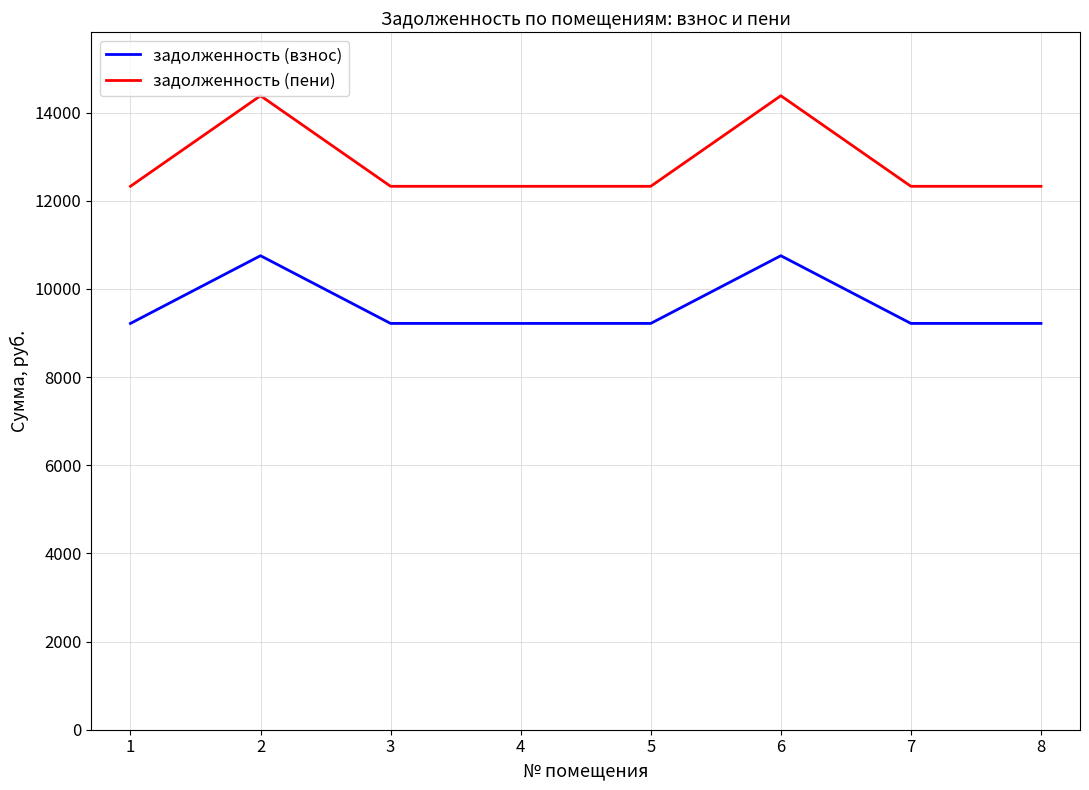

What is the smallest value displayed?

9216.0